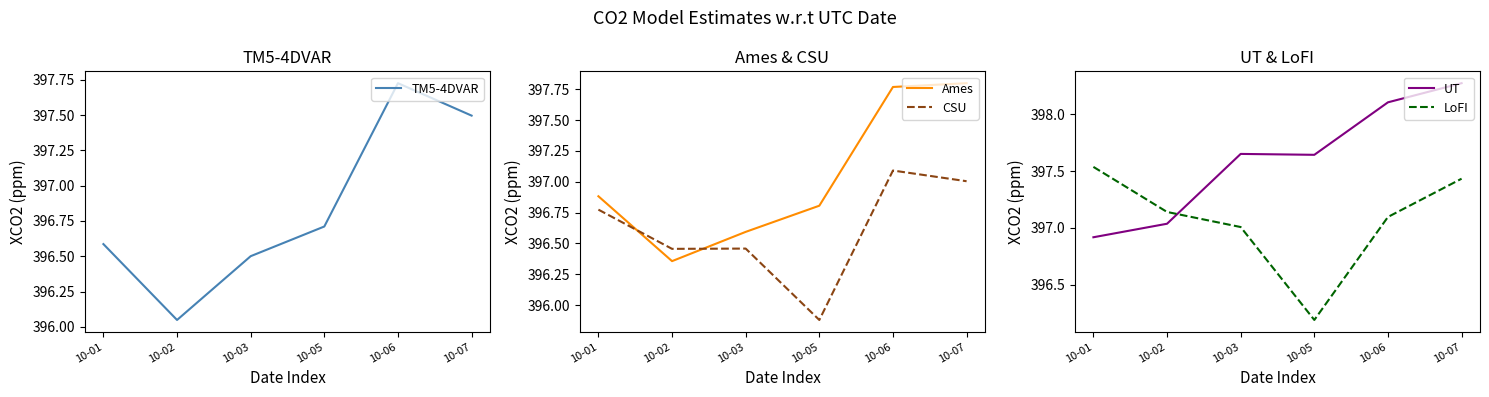

Does the chart have visible grid lines?

No